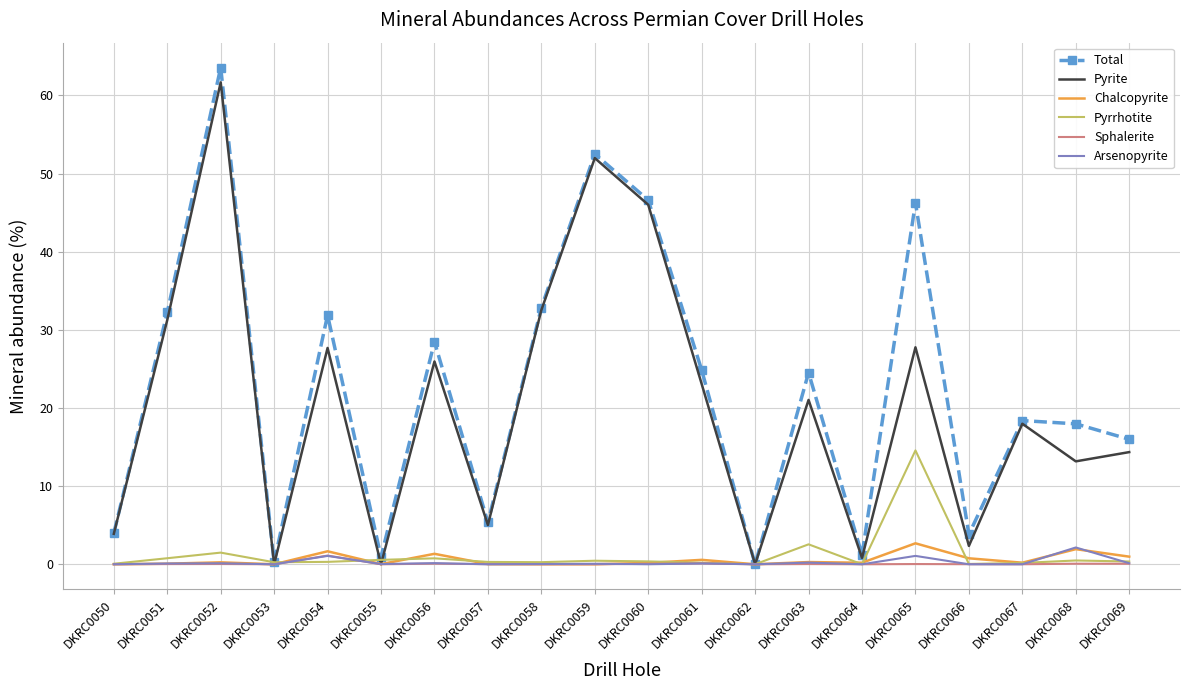

Which category has the highest value across all series?

DKRC0052